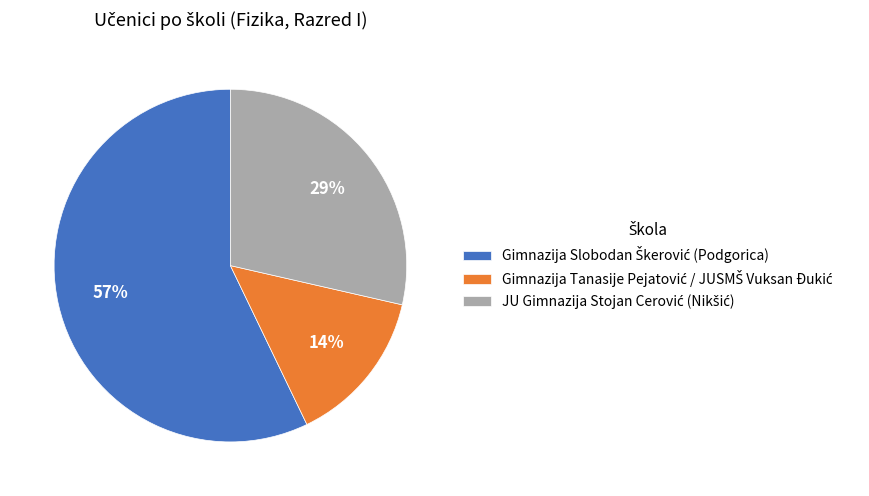

To the nearest percent, what is the average slice percentage?

33%